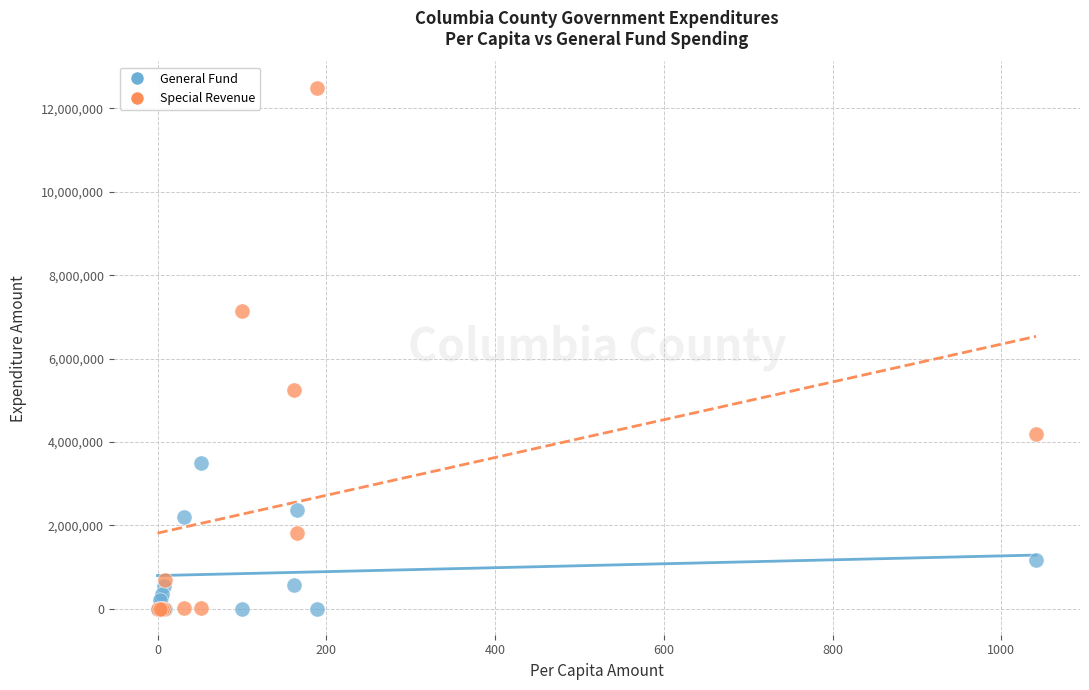

What are all the series names shown in the legend?

General Fund, Special Revenue